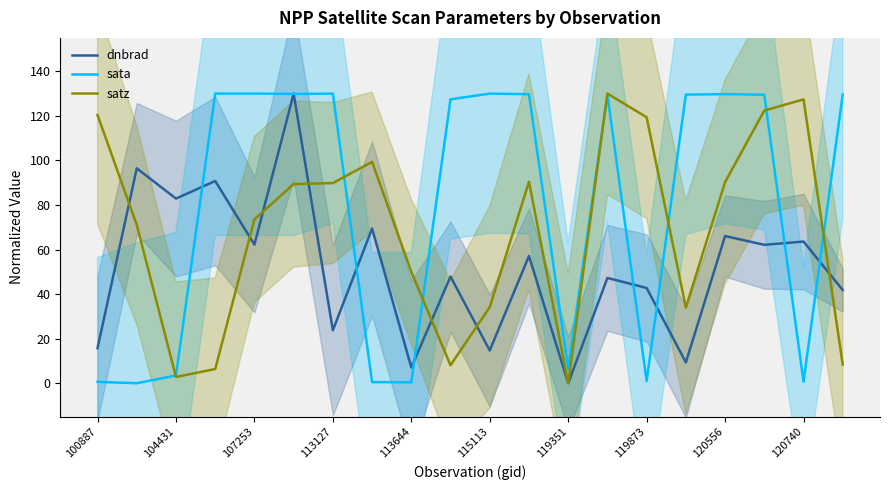

Where does the satz series first go above 89?

100887